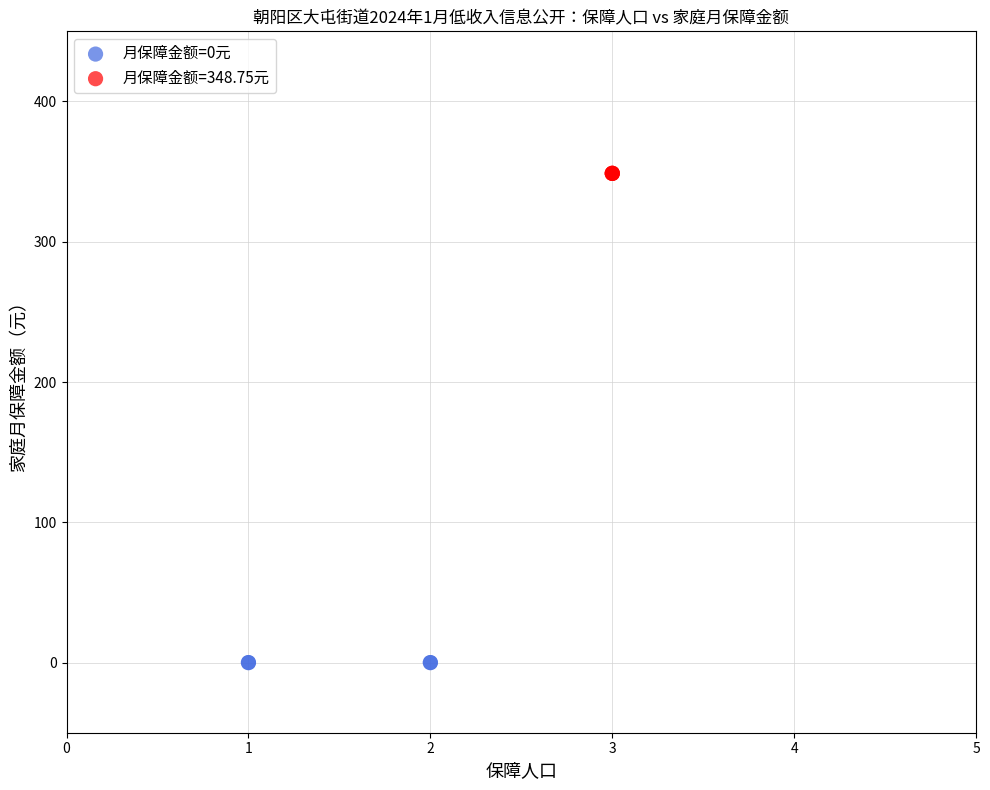

Which series reaches the maximum Y coordinate?

月保障金额=348.75元